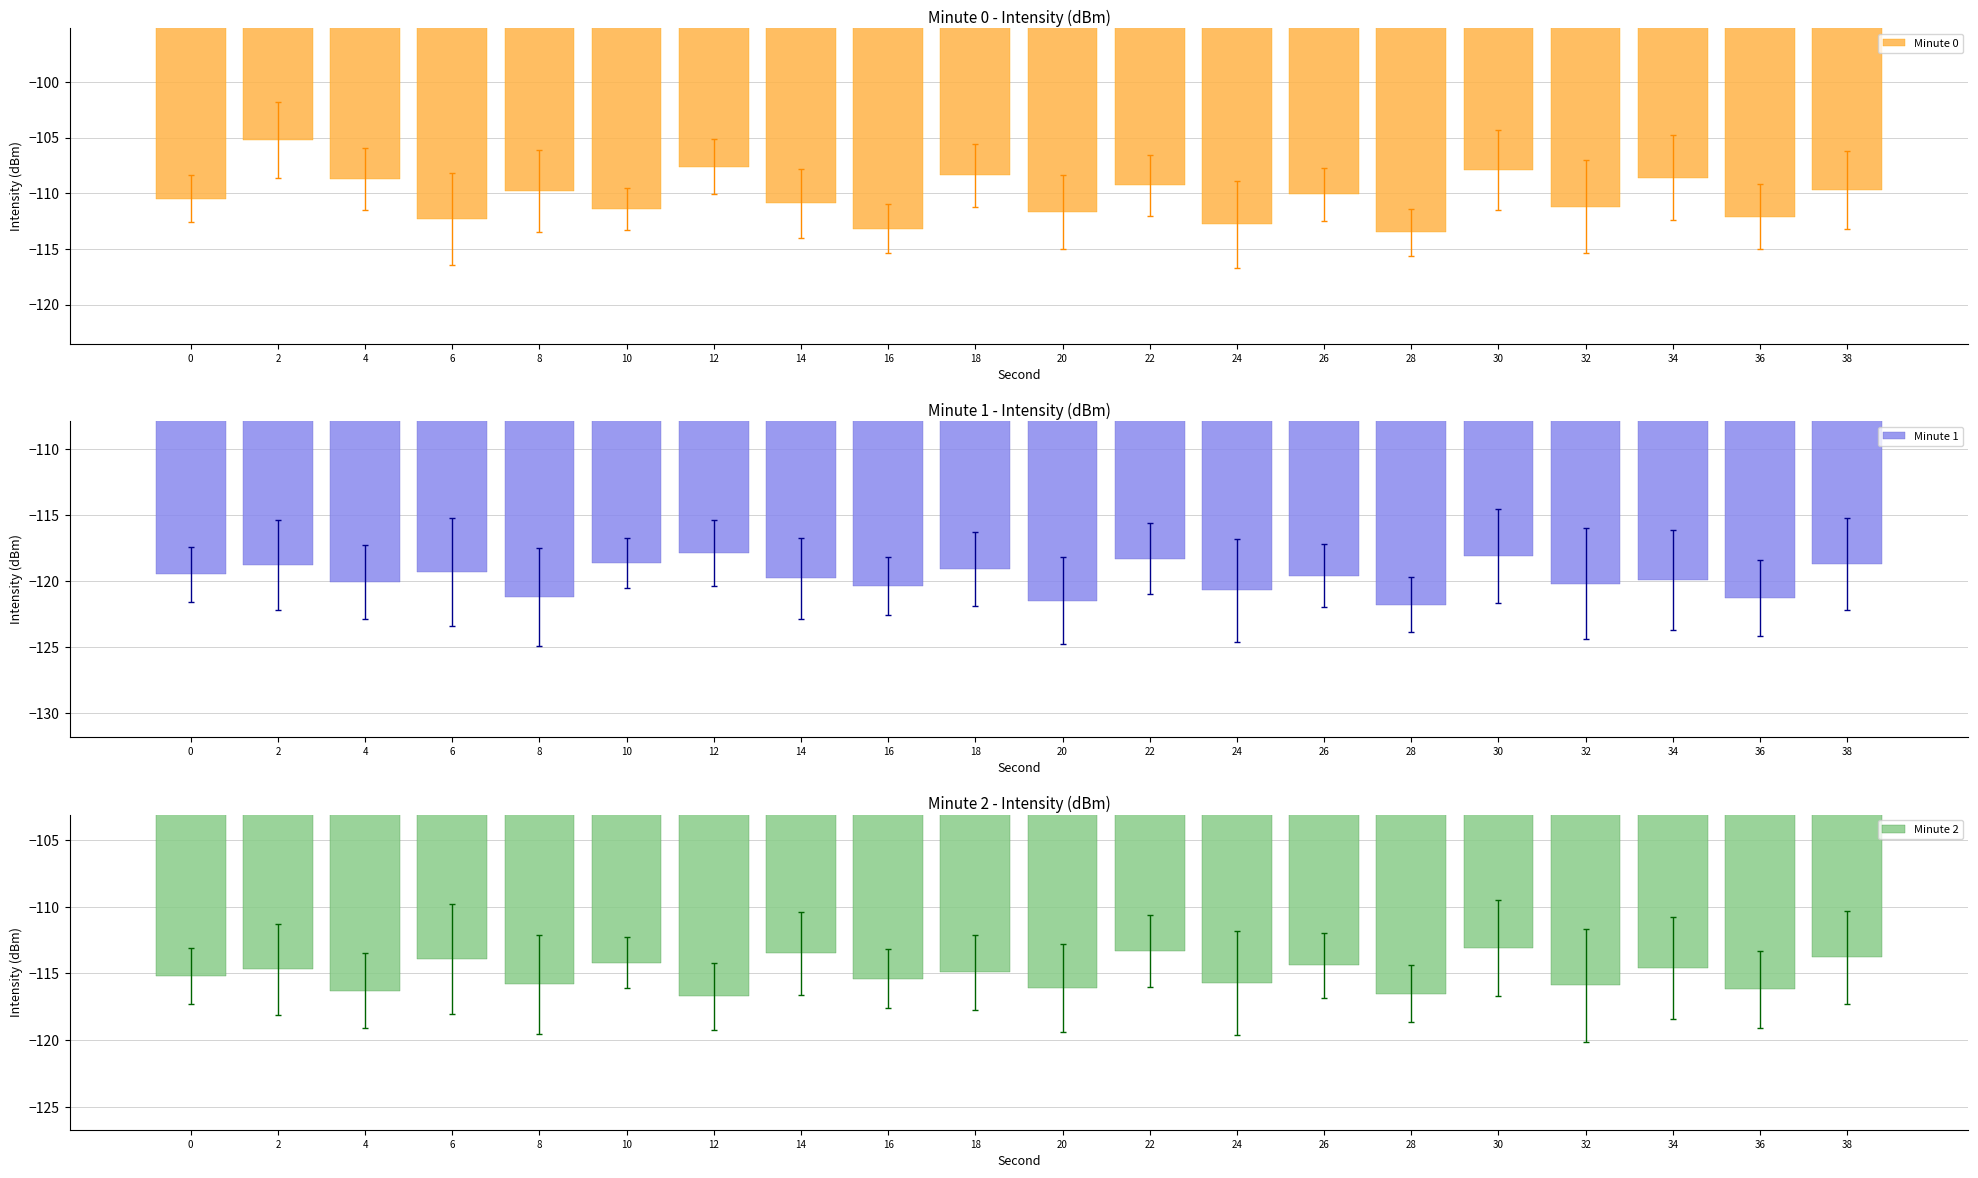

The Minute 0 series shows -112.8 at 24. True or false?

True